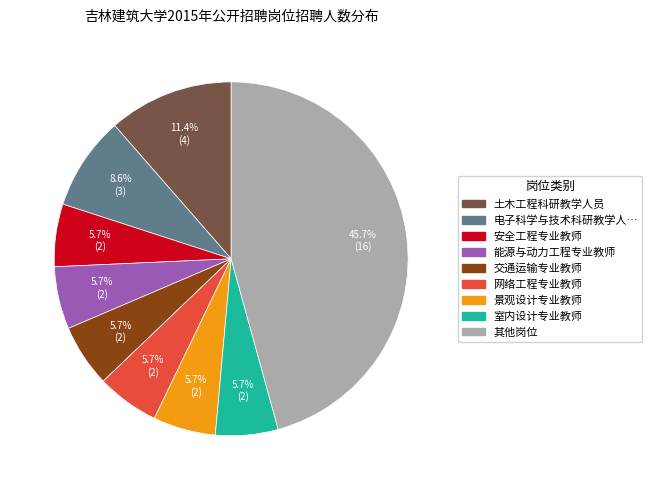

Is there any slice that represents more than half of the pie?

No